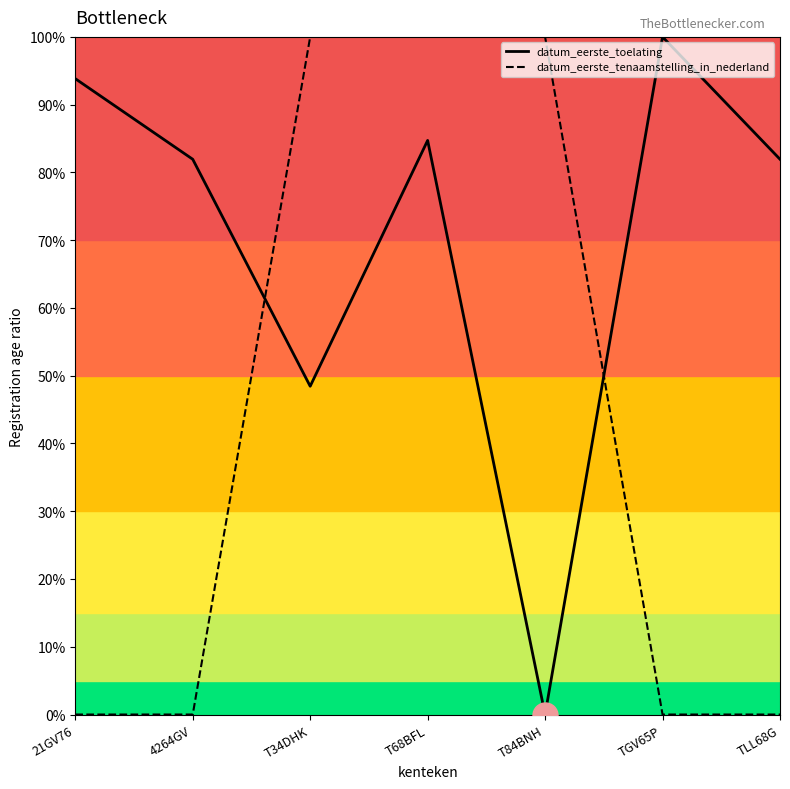

Where do datum_eerste_tenaamstelling_in_nederland and datum_eerste_toelating first cross each other?

4264GV and T34DHK